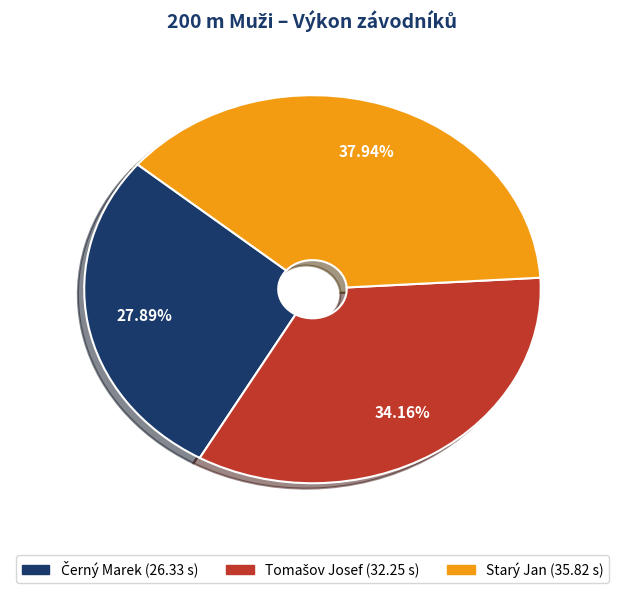

Is there any slice that represents more than half of the pie?

No